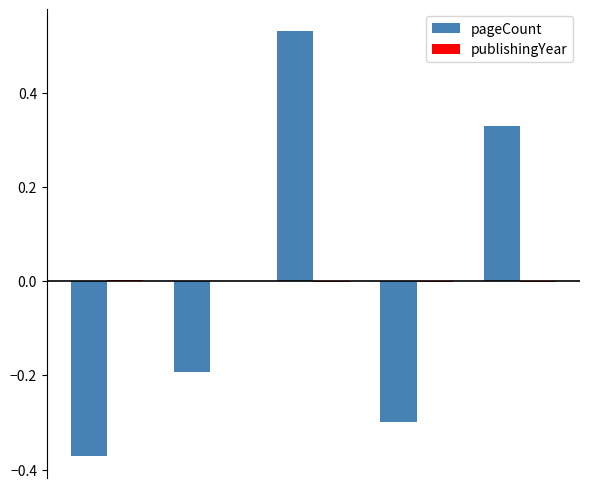

Does the chart contain stacked bars?

No